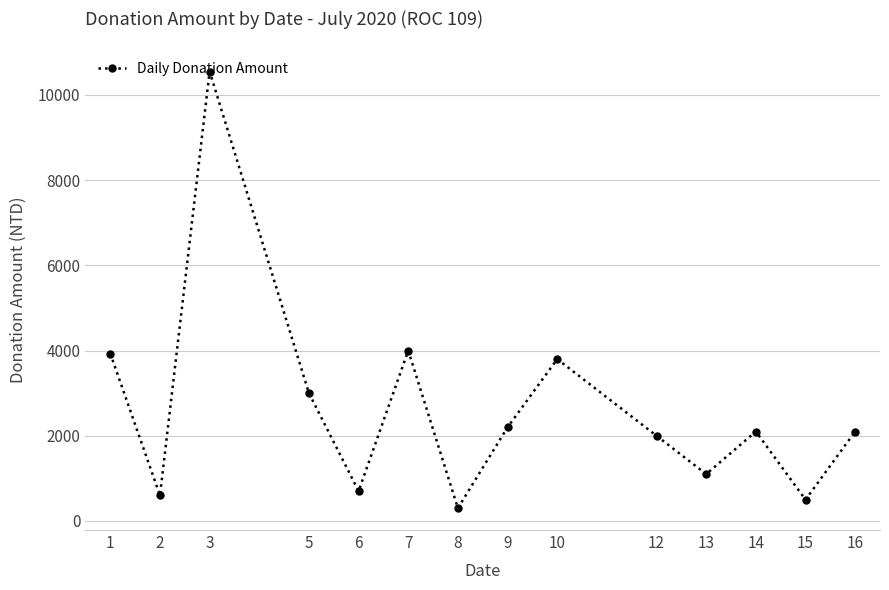

What is the approximate value at 9?

2200